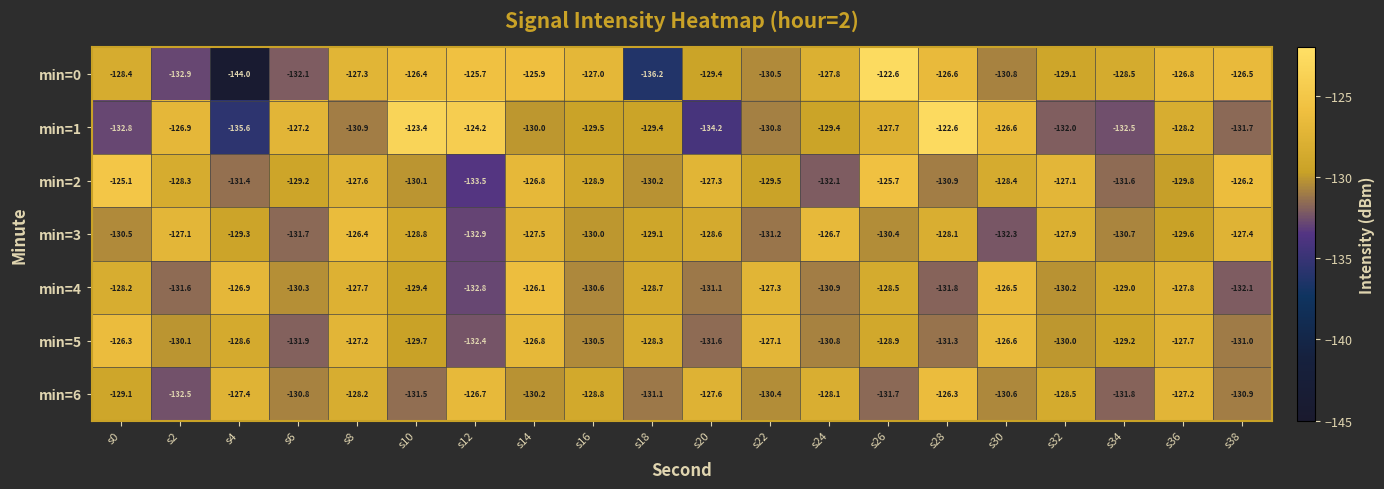

Which series has the largest total across all categories?

min=2